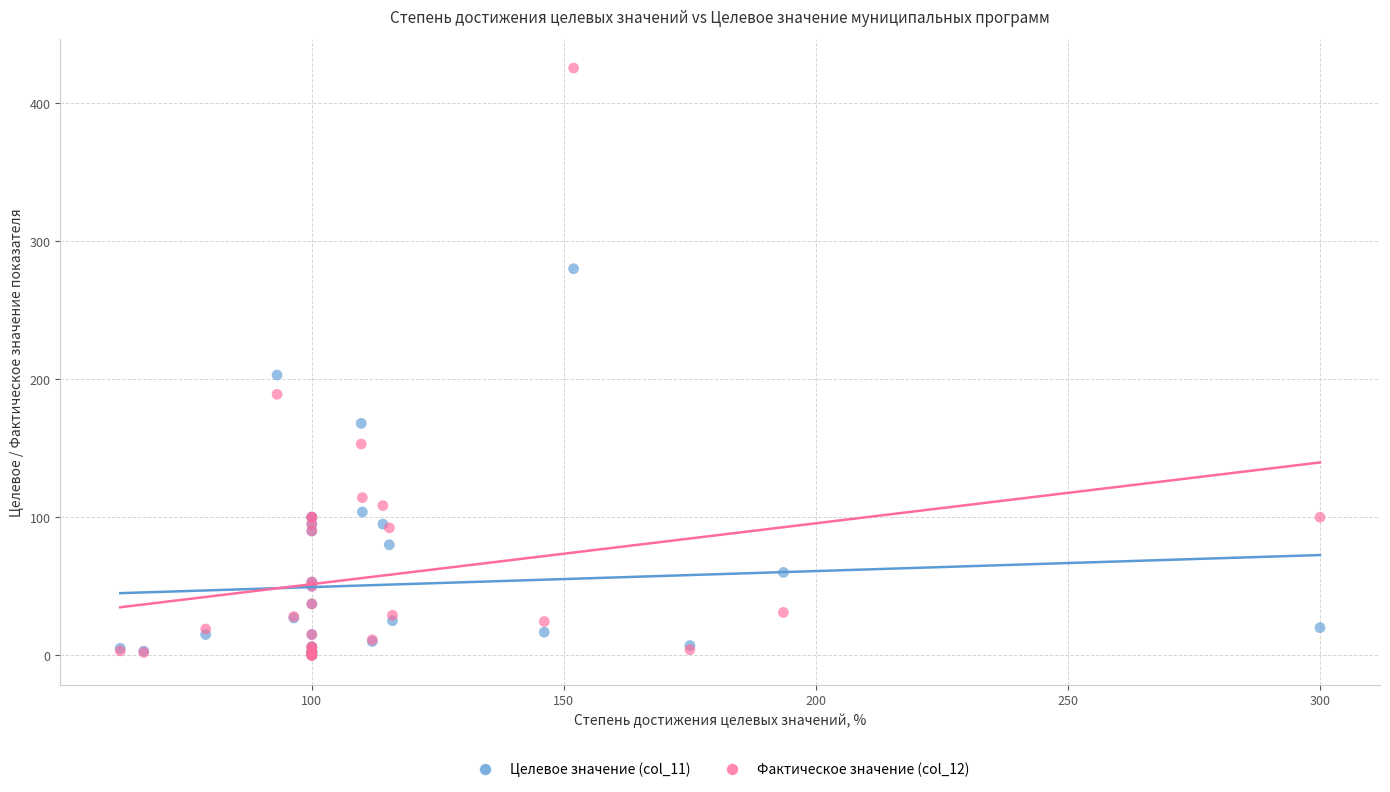

Across all series, what Y value is closest to 212?

203.0